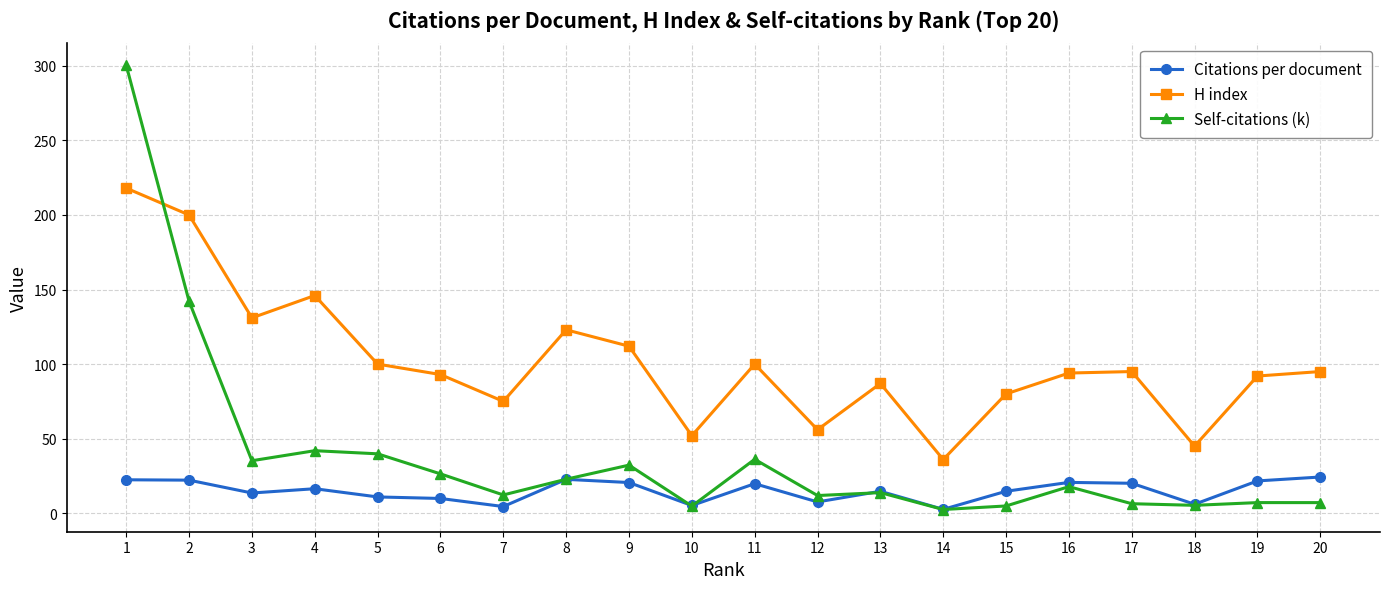

At which label does Self-citations (k) first exceed 17?

1